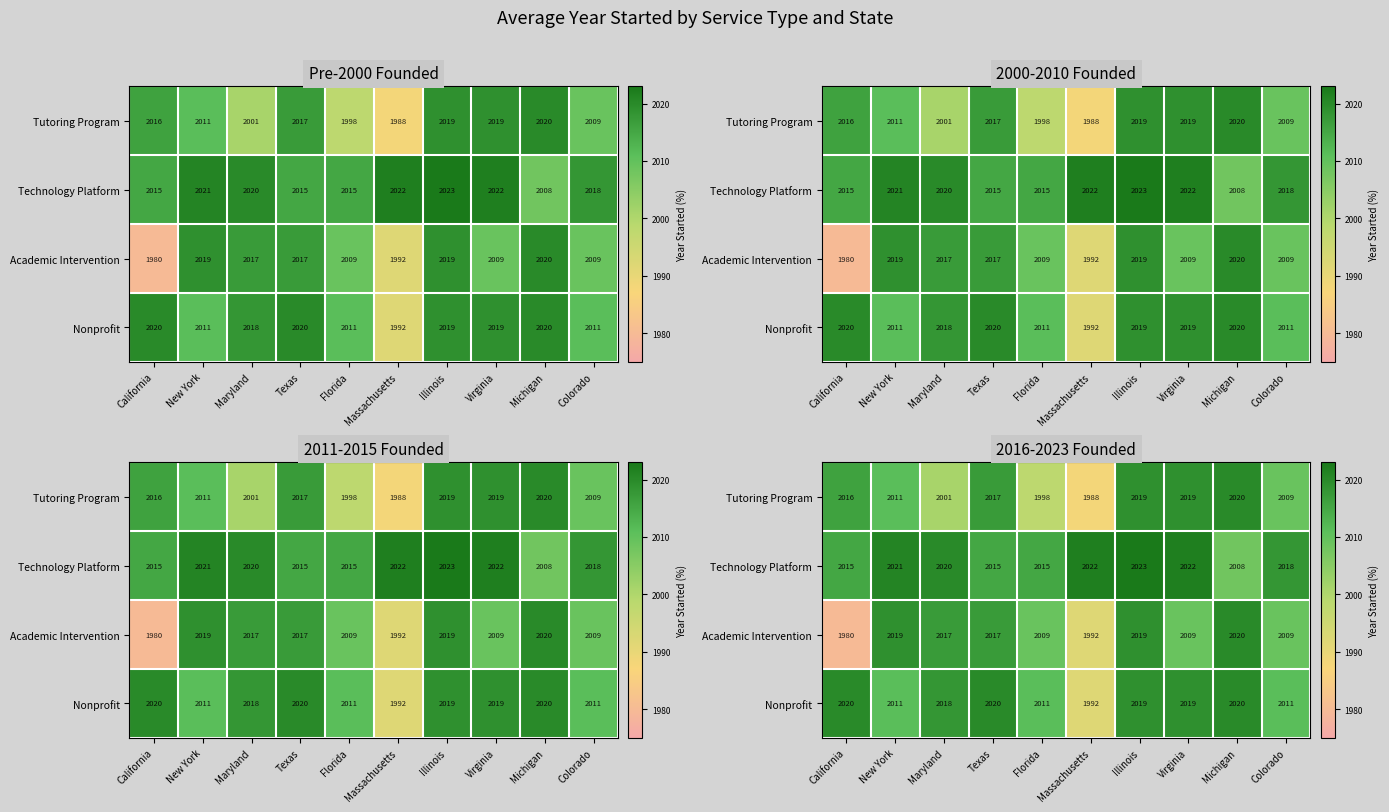

The Nonprofit series shows 1283 at Michigan. True or false?

False